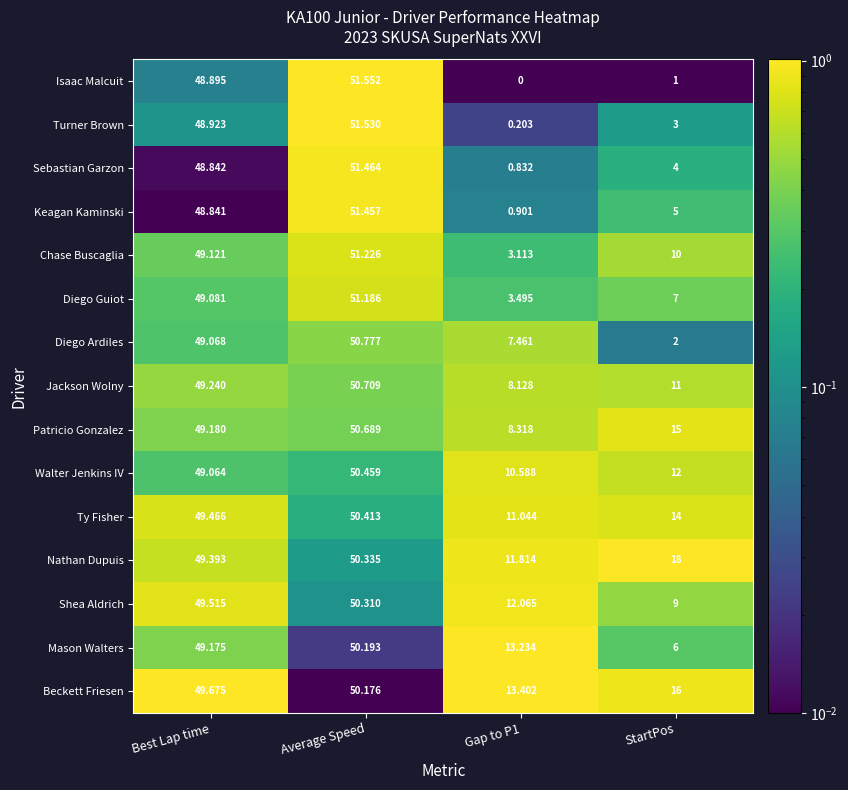

Which series has the widest spread of values?

Isaac Malcuit